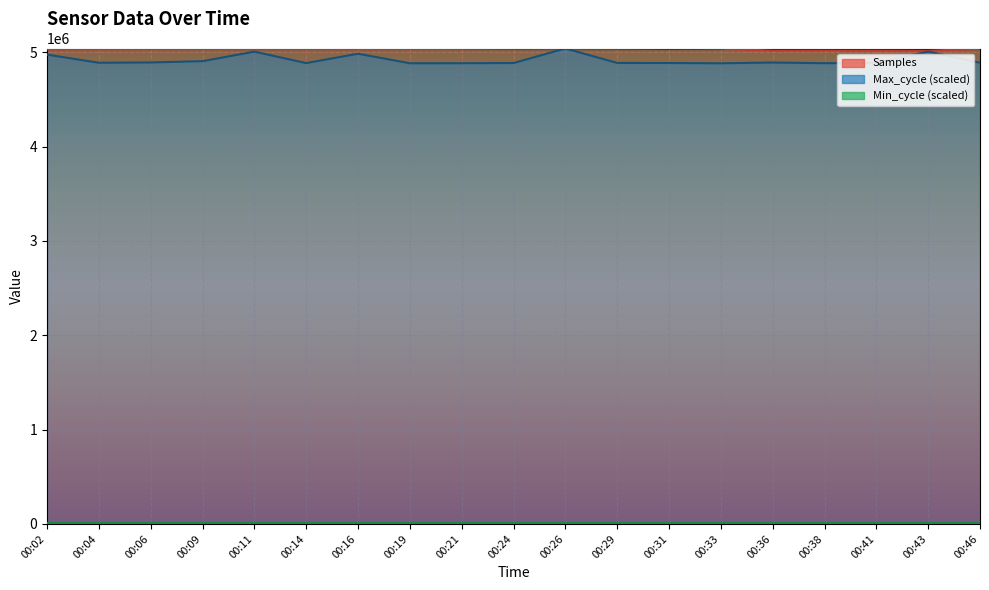

What is the difference between the second highest and minimum values in the Samples series?

20028.0